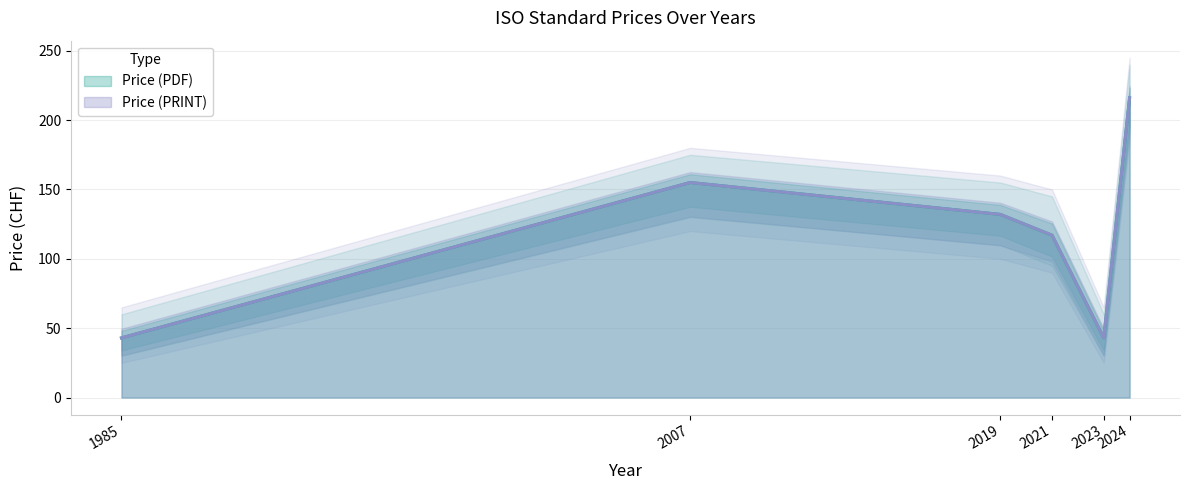

At how many categories does at least one series exceed 206?

1